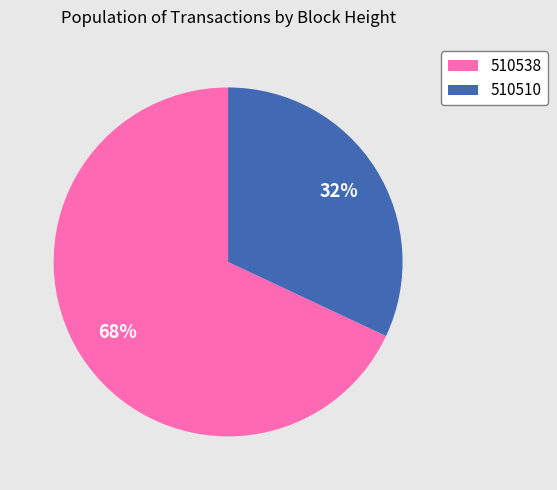

Does any single category account for the majority?

Yes